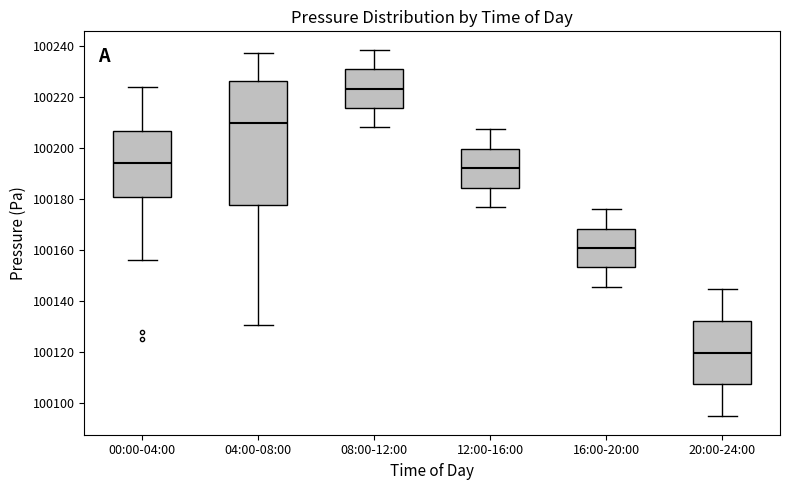

Reading left to right, read every box against the y-axis: the position of its median line, the range the box covers, and the ends of its whiskers. The values are not printed on the chart, so give them approximately, as read against the axis.

00:00-04:00: median 100194, box 100180 to 100206, whiskers 100156 to 100224
04:00-08:00: median 100210, box 100178 to 100226, whiskers 100130 to 100238
08:00-12:00: median 100224, box 100216 to 100230, whiskers 100208 to 100238
12:00-16:00: median 100192, box 100184 to 100200, whiskers 100176 to 100208
16:00-20:00: median 100160, box 100154 to 100168, whiskers 100146 to 100176
20:00-24:00: median 100120, box 100108 to 100132, whiskers 100094 to 100144